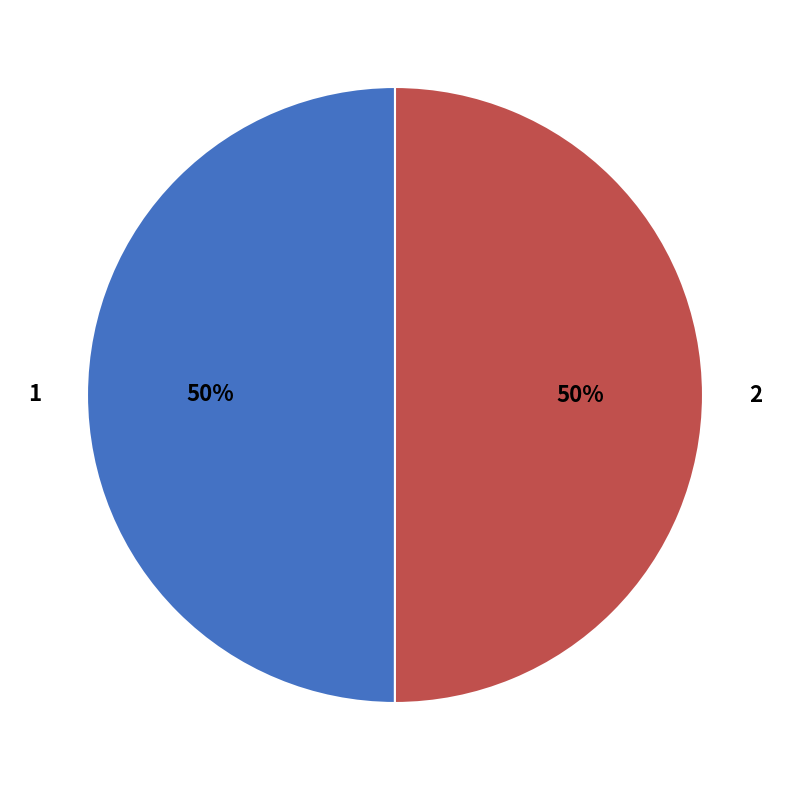

What is the ratio of the value at 2 to the value at 1?

1.0